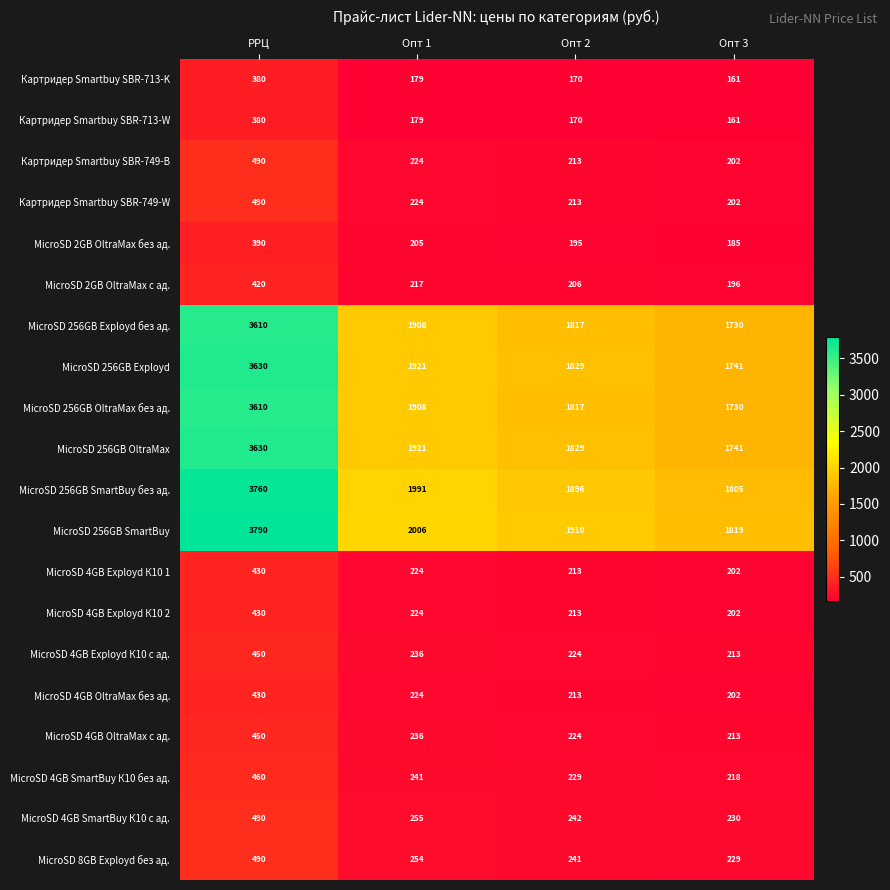

True or false: MicroSD 4GB Exployd К10 2 has a value of 213 at Опт 2.

True